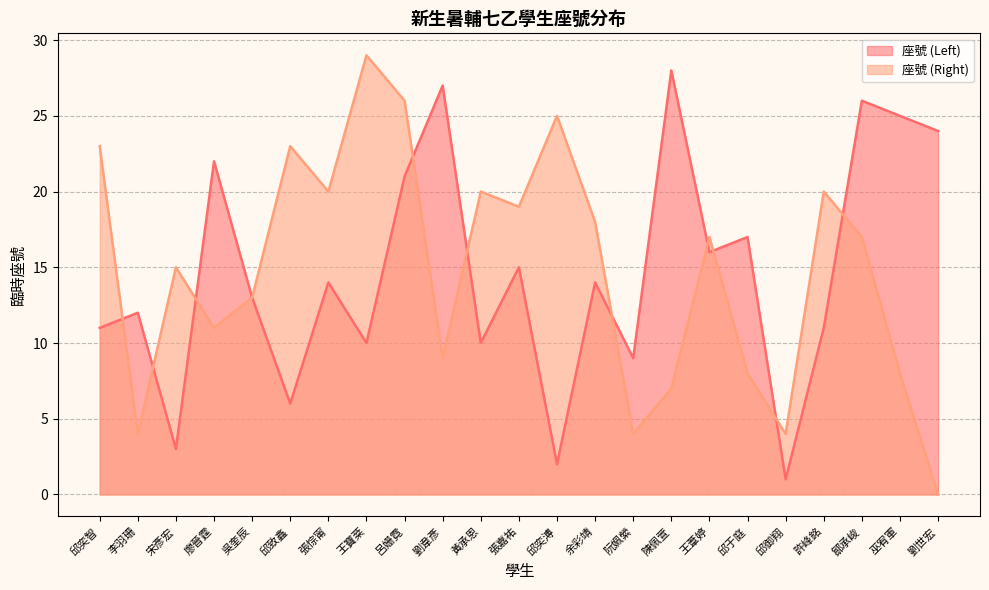

What is the sum of the 座號 (Left) values at 王寶棻 and 張嘉祐?

25